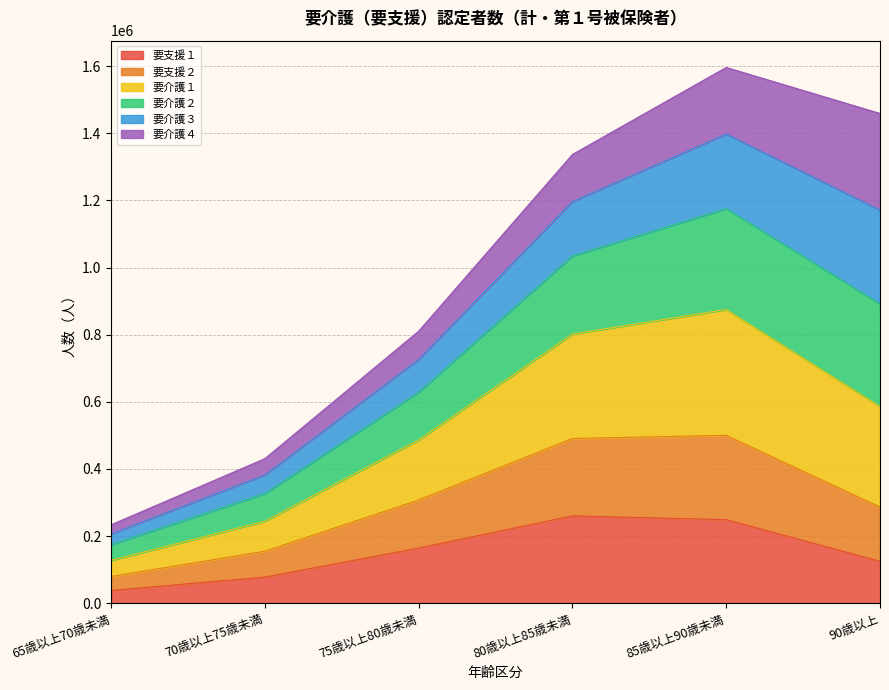

What is the total value across all series at 85歳以上90歳未満?

1596126